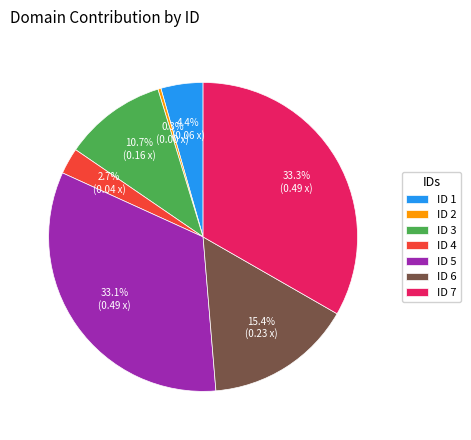

What percentage is NOT represented by ID 4?

97.3%